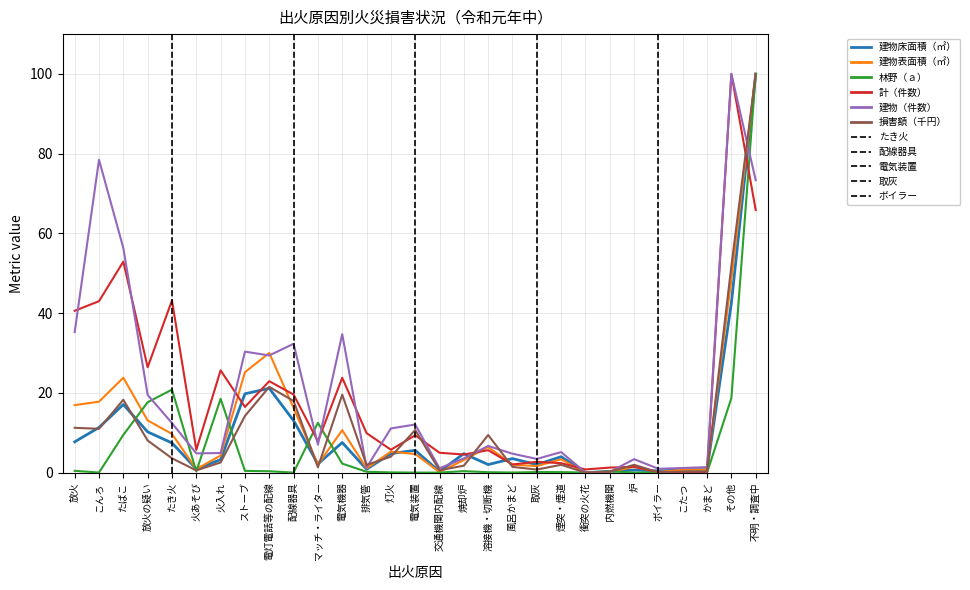

Which series ends up on top after the final intersection of 損害額（千円） and 計（件数）?

損害額（千円）